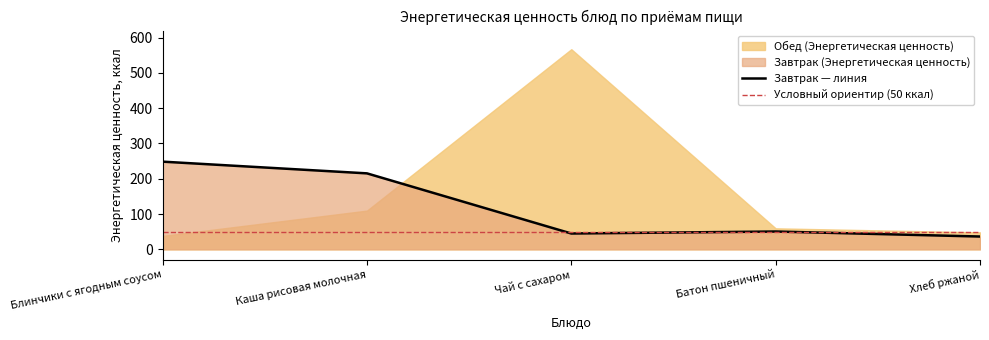

Reading left to right, transcribe all the data shown in this chart.

Блинчики с ягодным соусом=248.4	Каша рисовая молочная=215.2	Чай с сахаром=44.8	Батон пшеничный=50.4	Хлеб ржаной=36.3